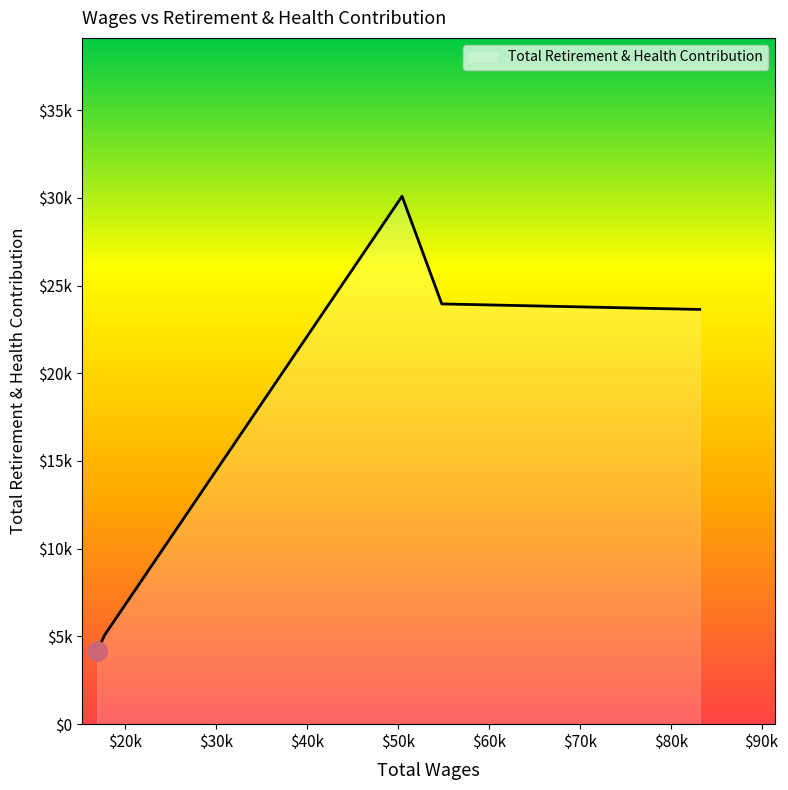

Rank the categories by value from lowest to highest.

16895.0, 17716.0, 83196.0, 54813.0, 50444.0